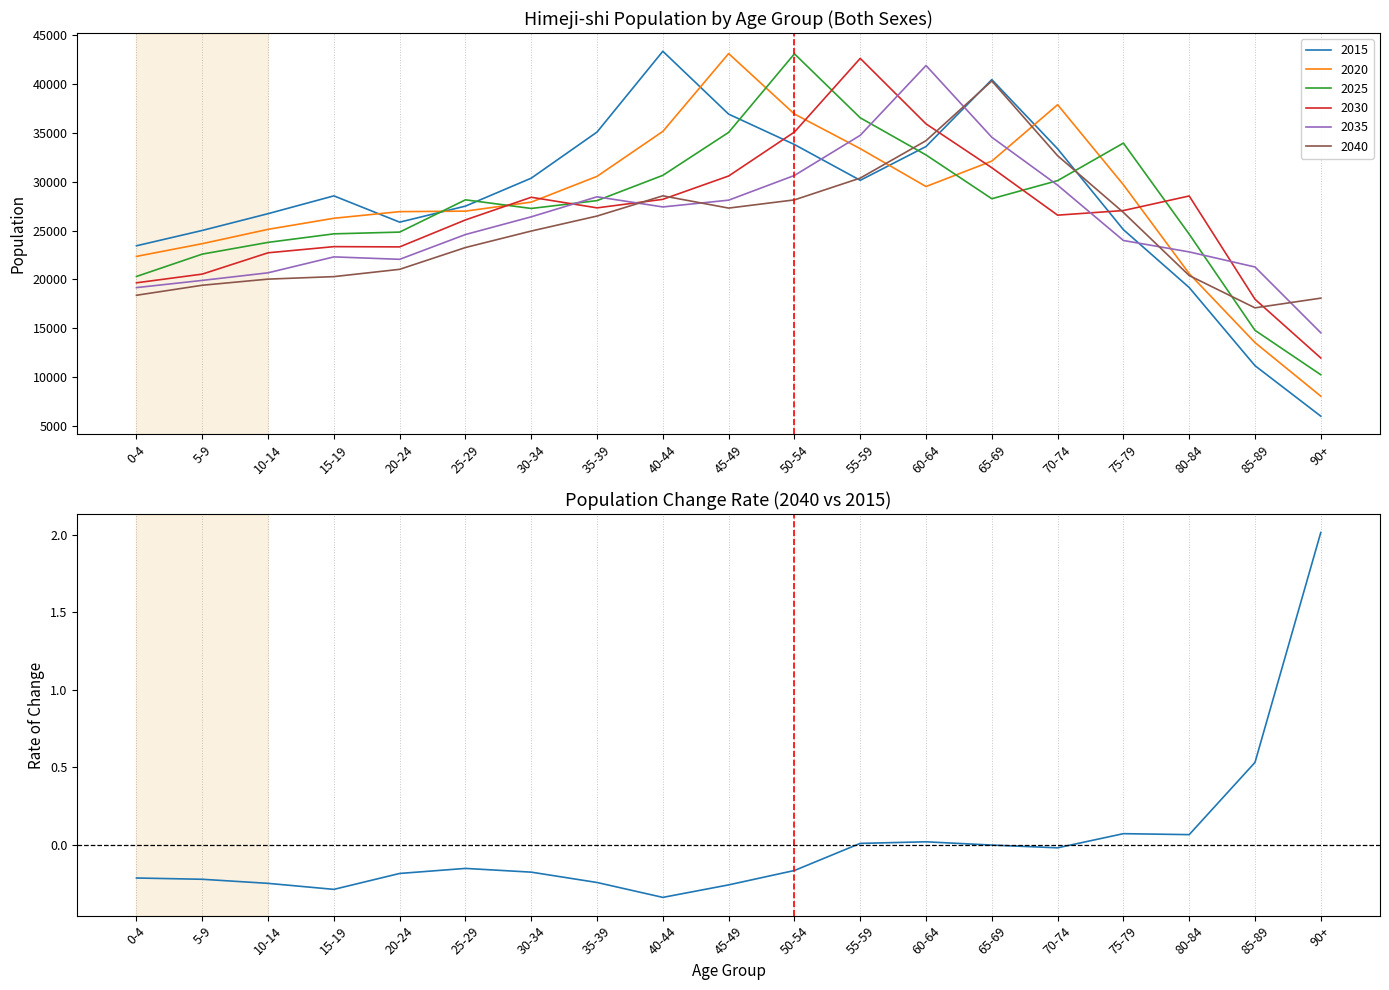

Reading left to right, what are all the values shown in this chart?

0-4=-0.2	5-9=-0.2	10-14=-0.3	15-19=-0.3	20-24=-0.2	25-29=-0.2	30-34=-0.2	35-39=-0.2	40-44=-0.3	45-49=-0.3	50-54=-0.2	55-59=0.0	60-64=0.0	65-69=-0.0	70-74=-0.0	75-79=0.1	80-84=0.1	85-89=0.5	90+=2.0